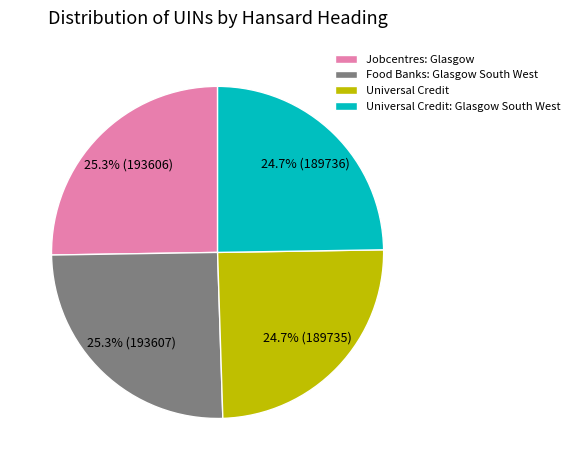

True or false: Universal Credit: Glasgow South West accounts for 16% of the total.

False